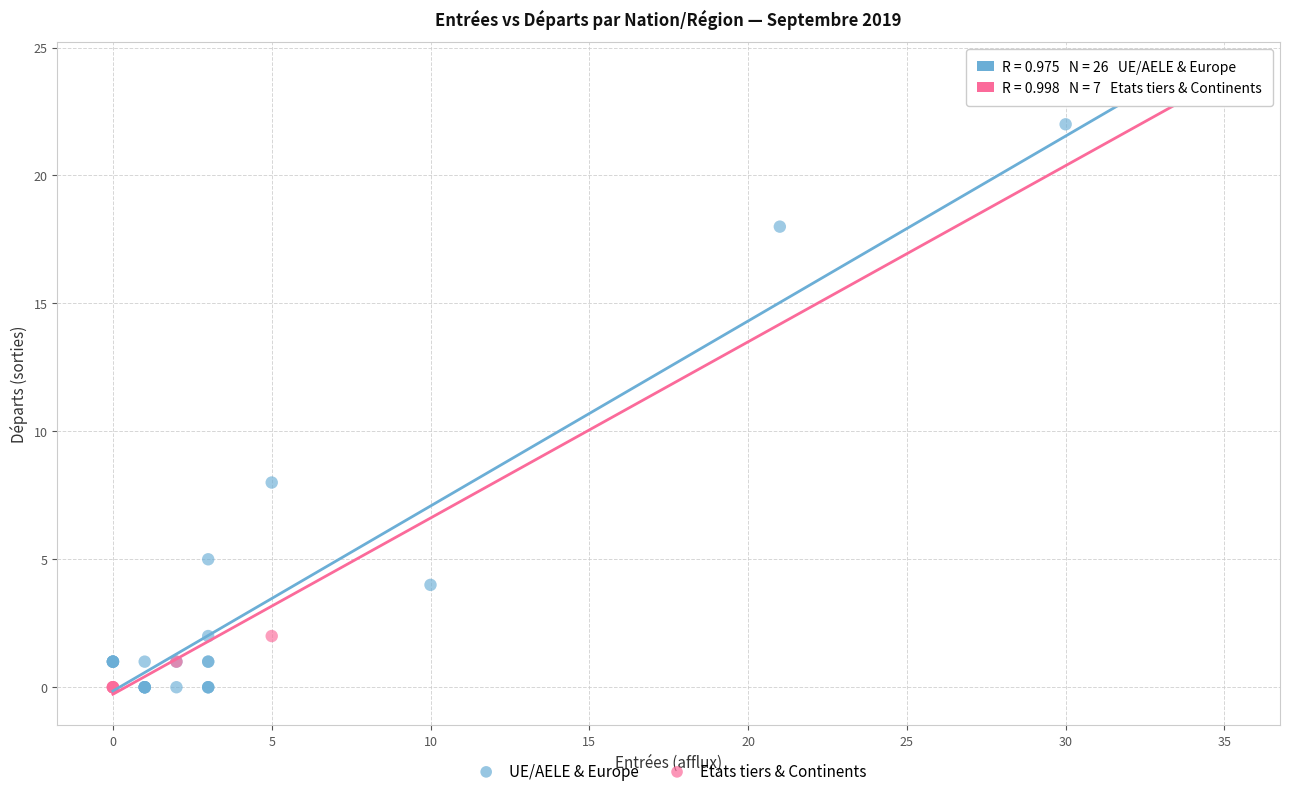

What are all the series names shown in the legend?

UE/AELE & Europe, Etats tiers & Continents